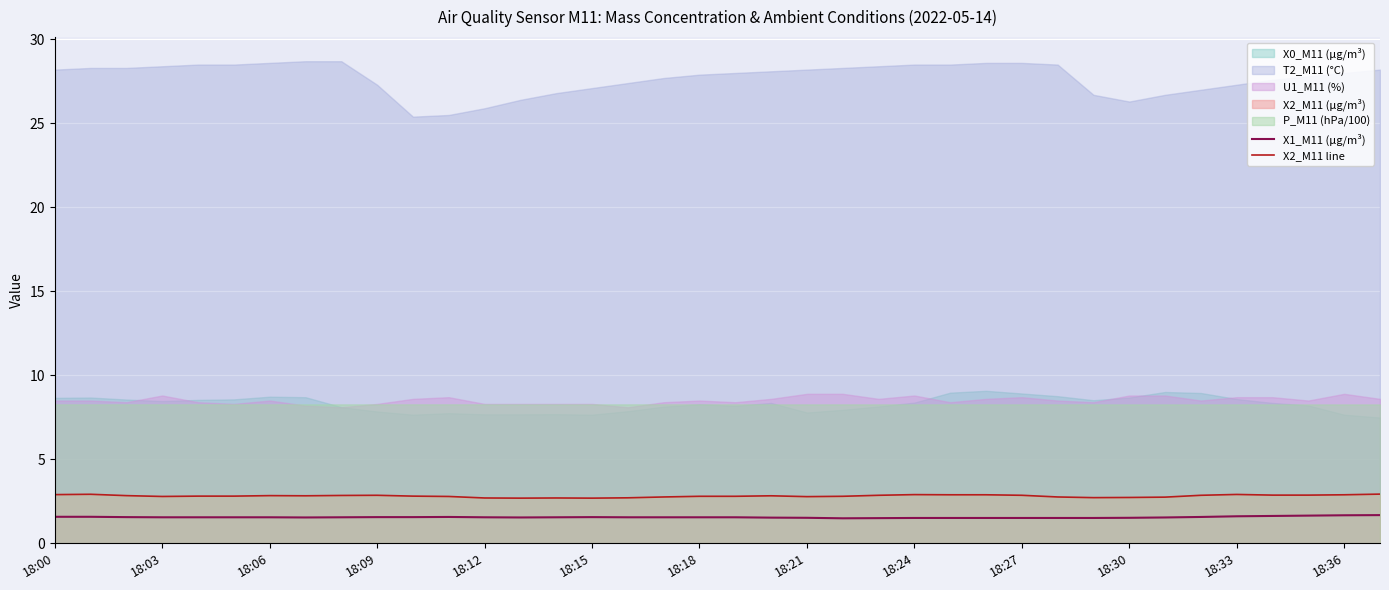

True or false: X2_M11 line and X1_M11 (μg/m³) intersect in this chart.

False